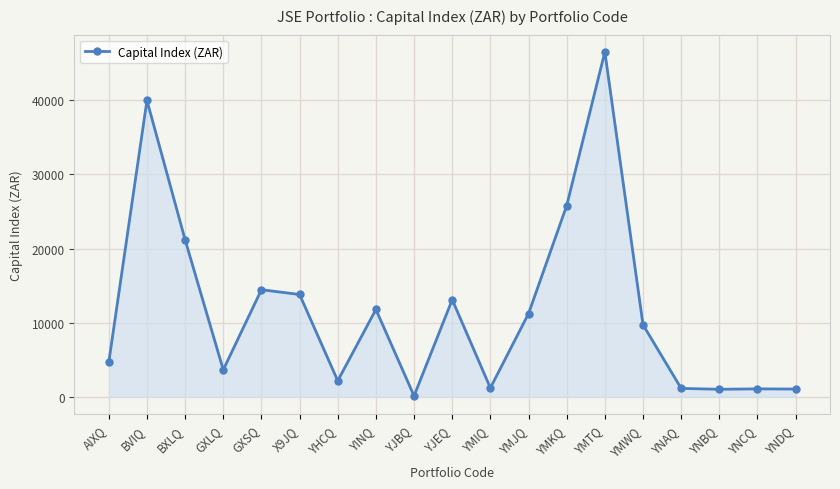

What is the label of the 19th point from the right?

AIXQ